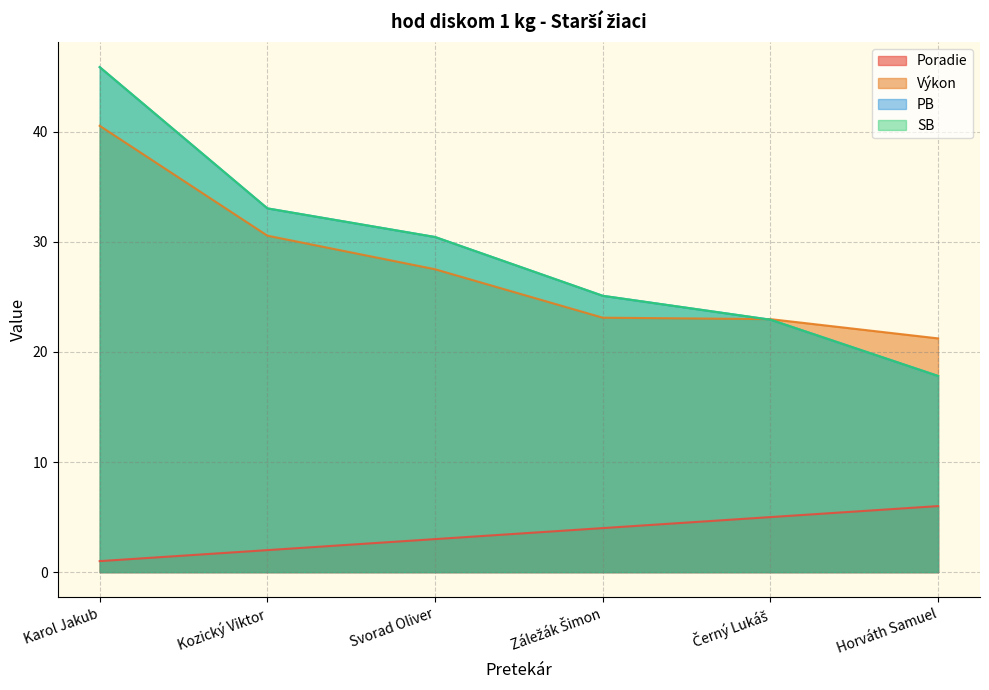

Which has a higher value, Černý Lukáš or Karol Jakub?

Černý Lukáš